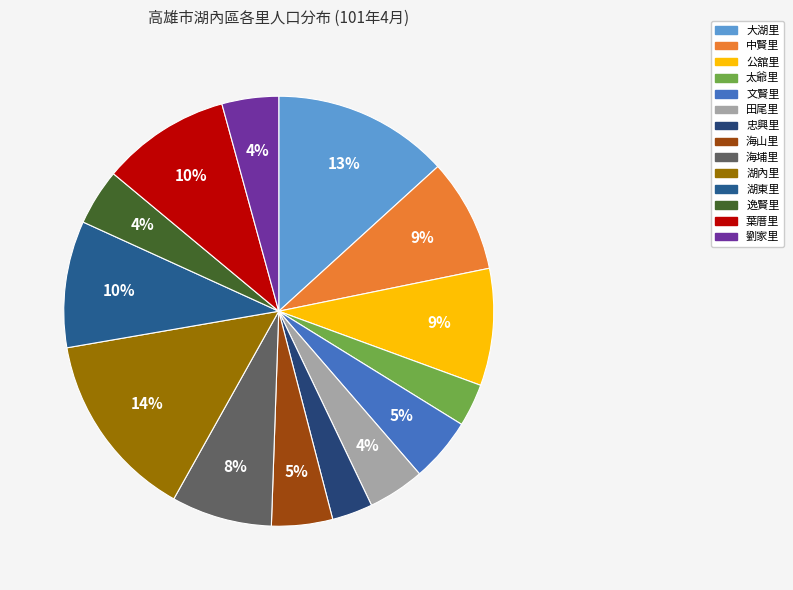

The 太爺里 slice represents 3% of the pie. True or false?

True